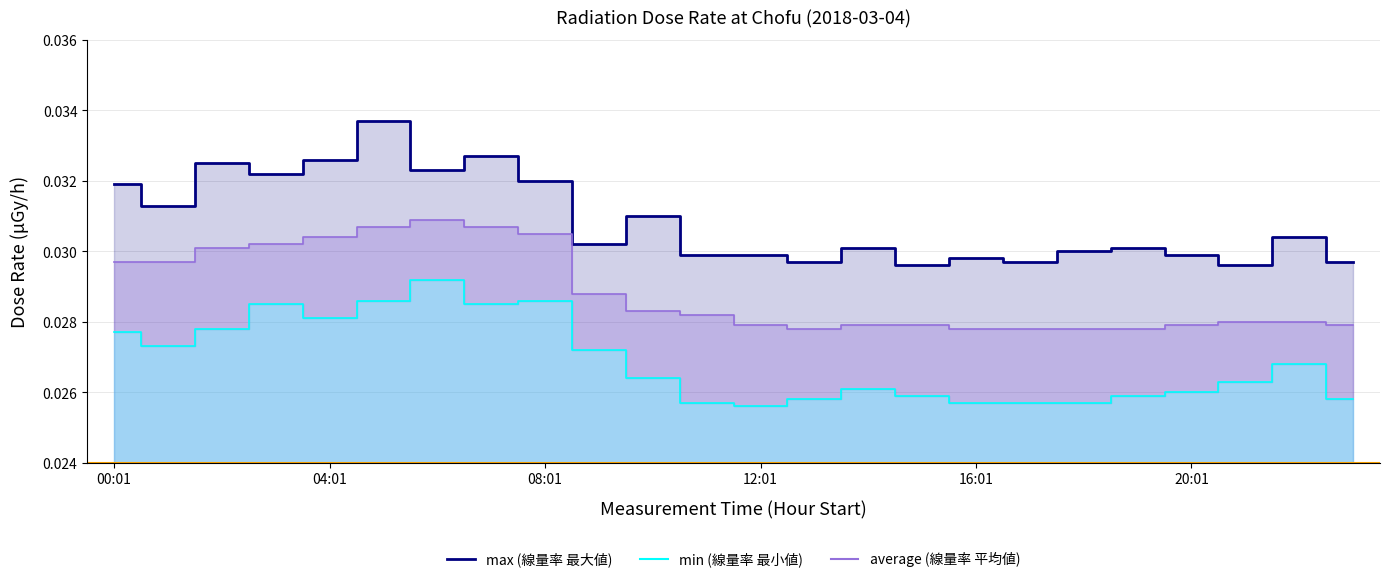

Rank the series by their maximum value, from lowest to highest.

min, average, max